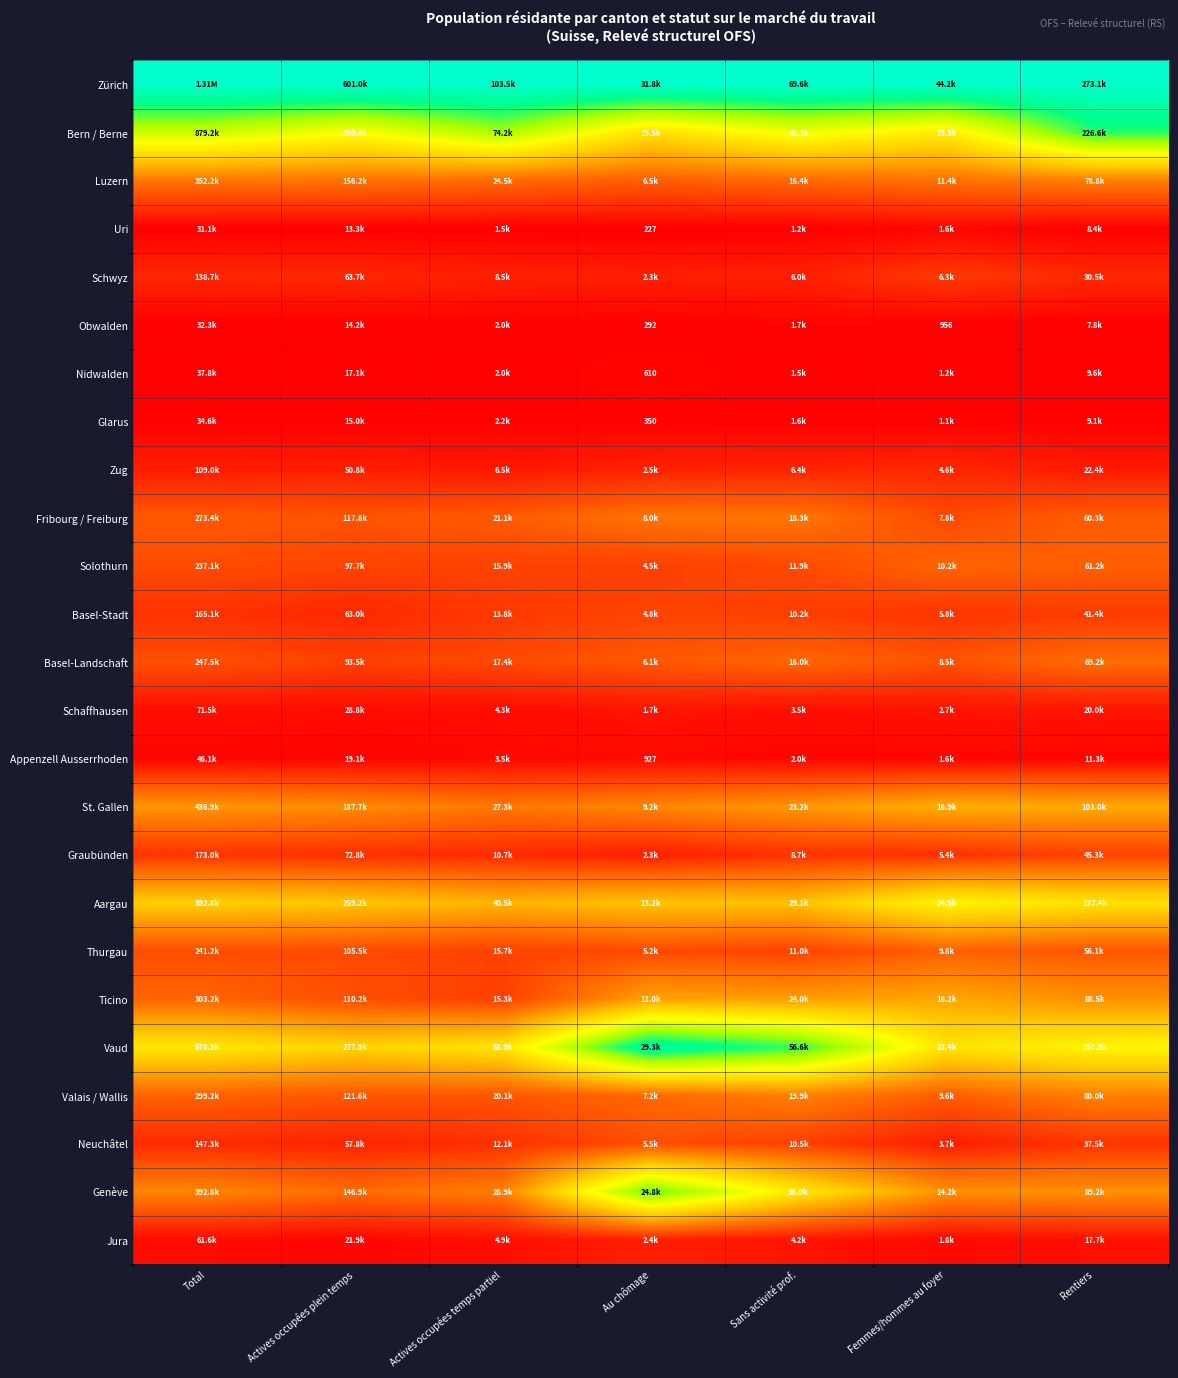

Is it true that Zug equals 0.1 at Femmes/hommes au foyer?

False